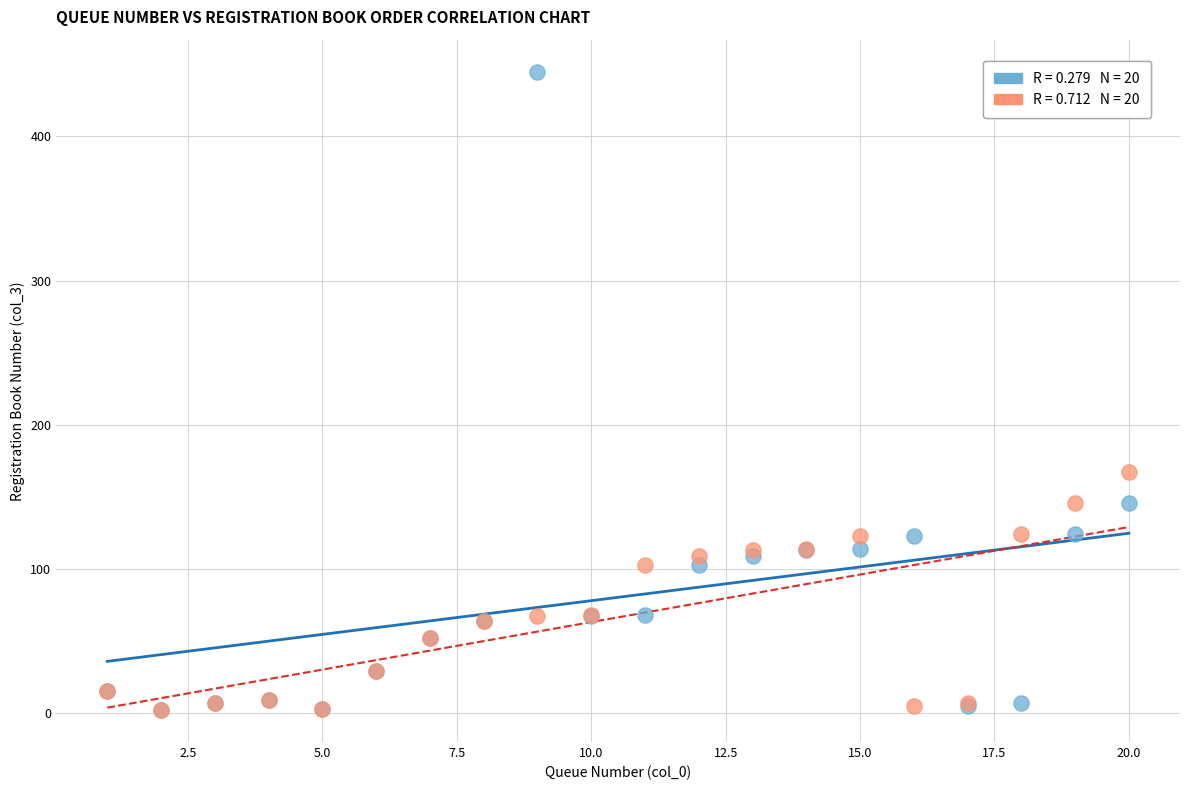

Across all series, what Y value is closest to 223?

167